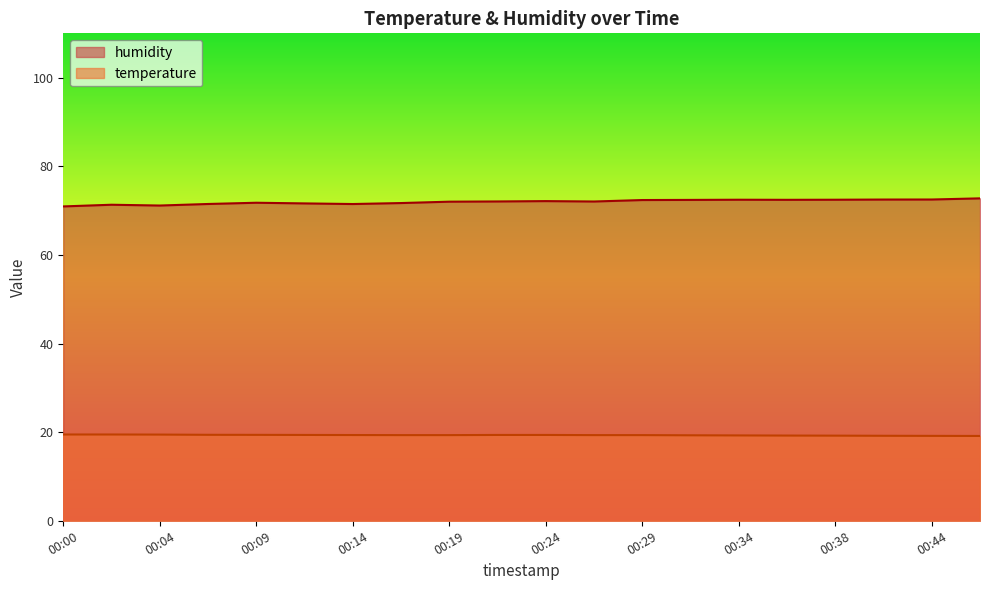

True or false: humidity and temperature intersect in this chart.

False